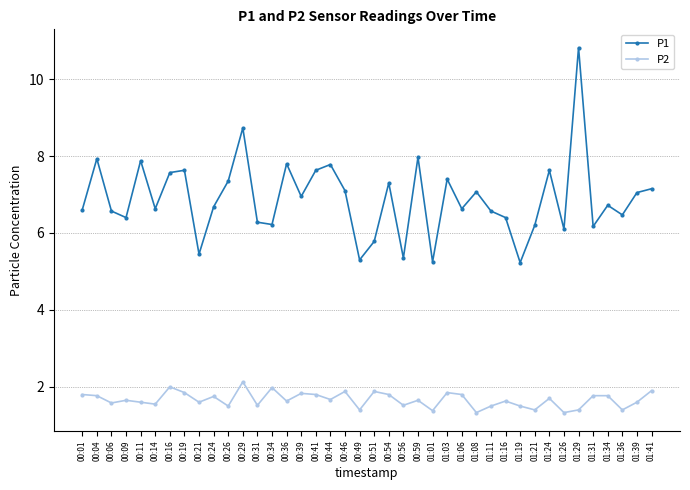

At which category does P1 reach its first local peak?

00:04